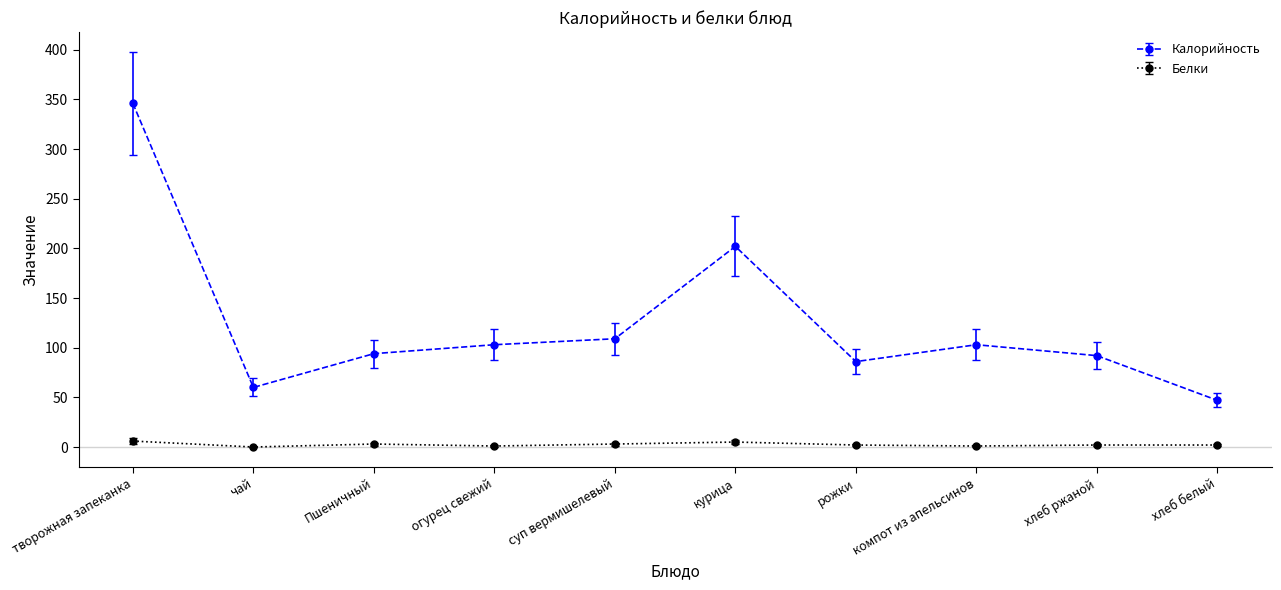

Rank the series by their average value, from highest to lowest.

Калорийность, Белки